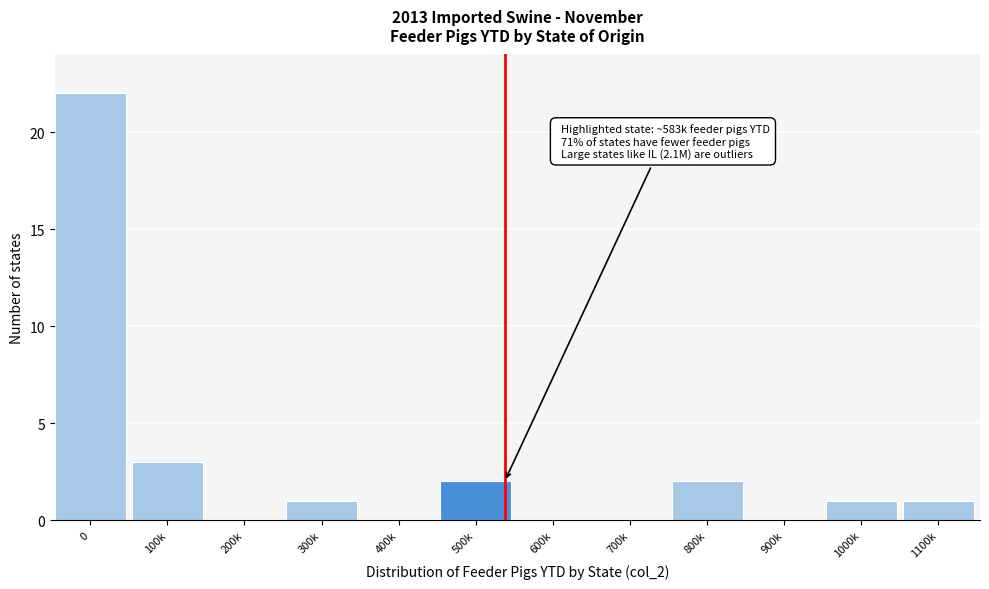

Reading right to left, list all the values displayed in this chart.

1100k=1	1000k=1	900k=0	800k=2	700k=0	600k=0	500k=2	400k=0	300k=1	200k=0	100k=3	0=22